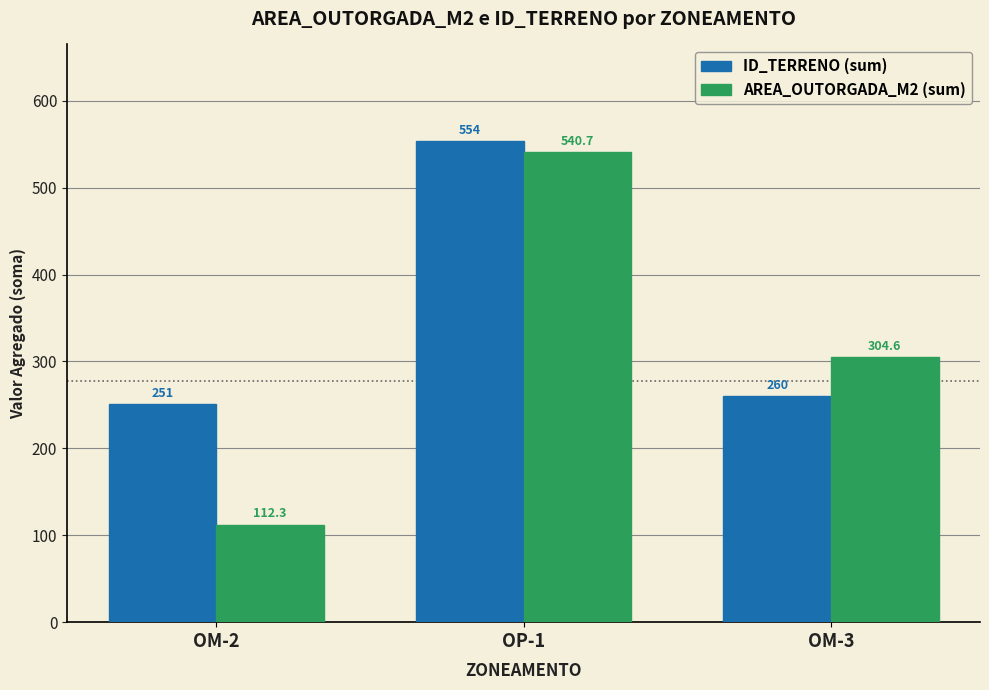

How many bars are there in each group?

2